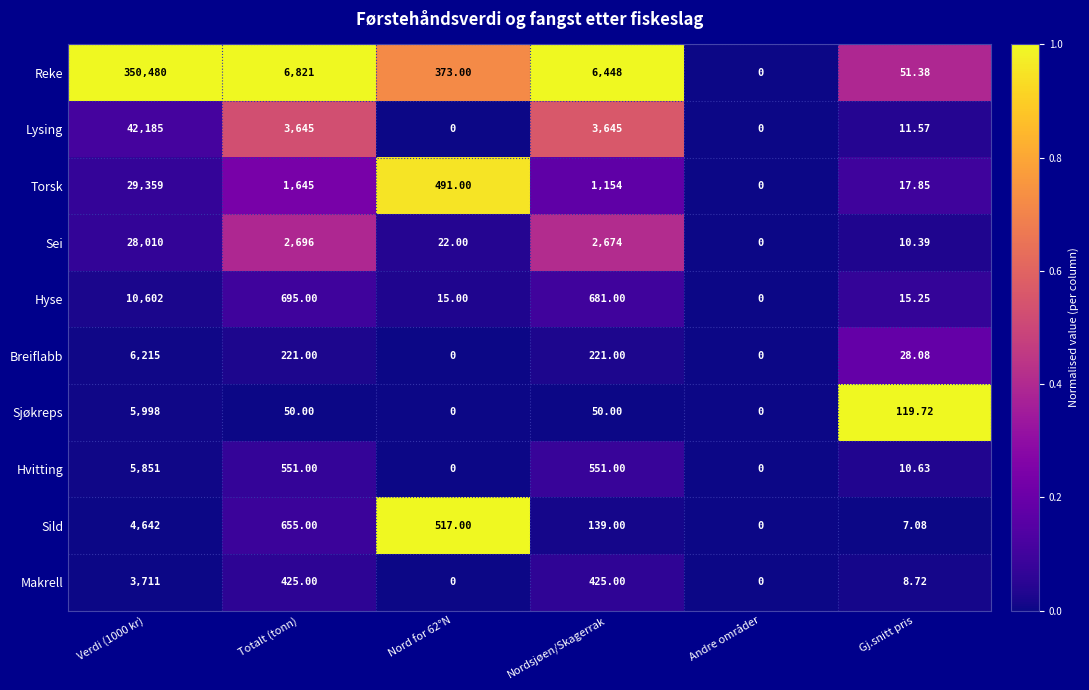

What is the spread (max minus min) of values at Gj.snitt pris?

112.6